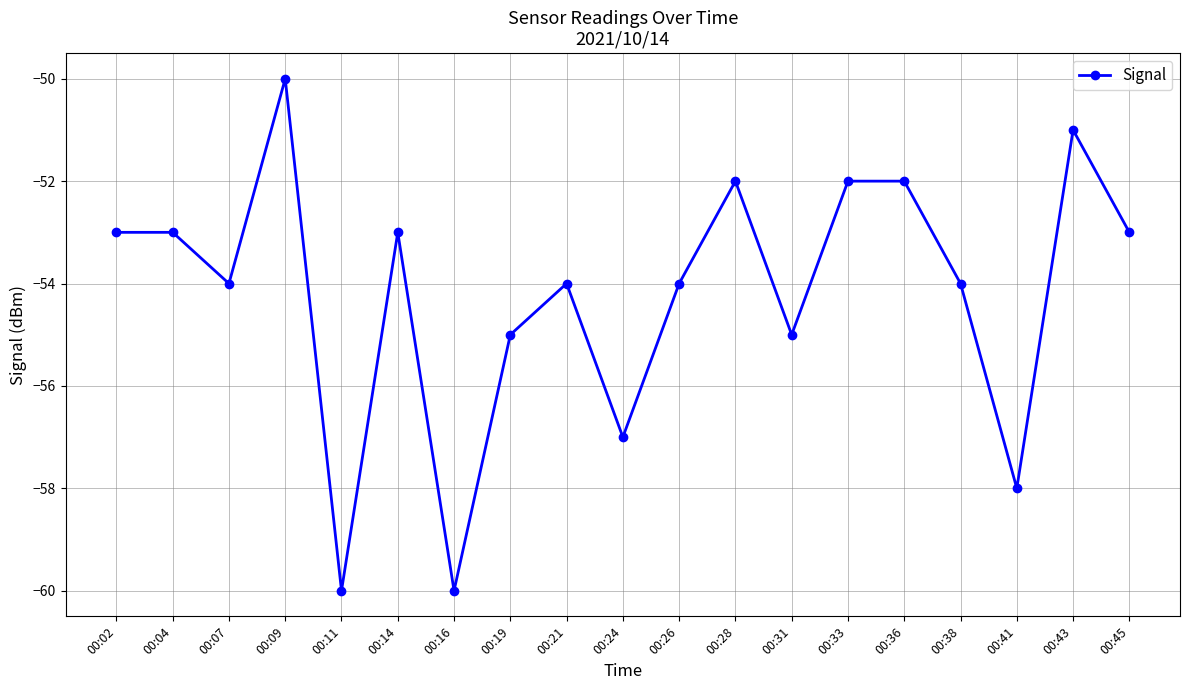

Which has a higher value, 00:38 or 00:43?

00:43